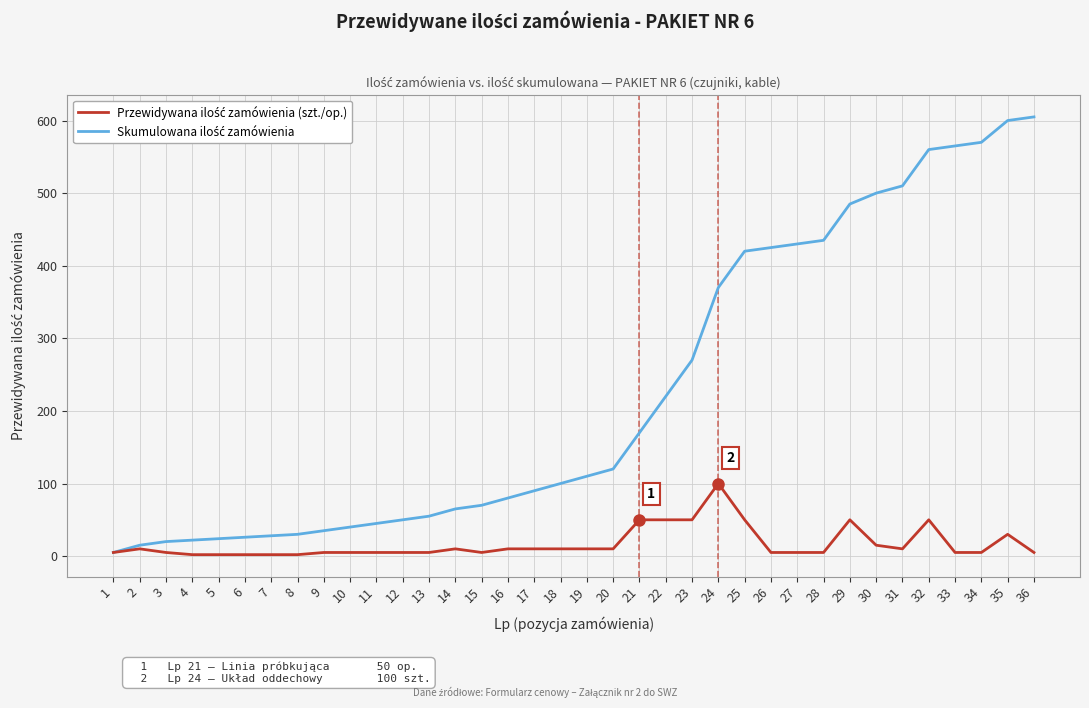

What is the maximum value shown in the chart?

605